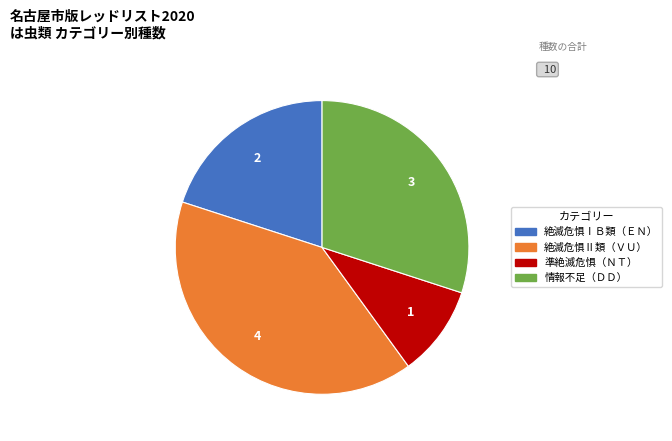

Does any single category account for the majority?

No